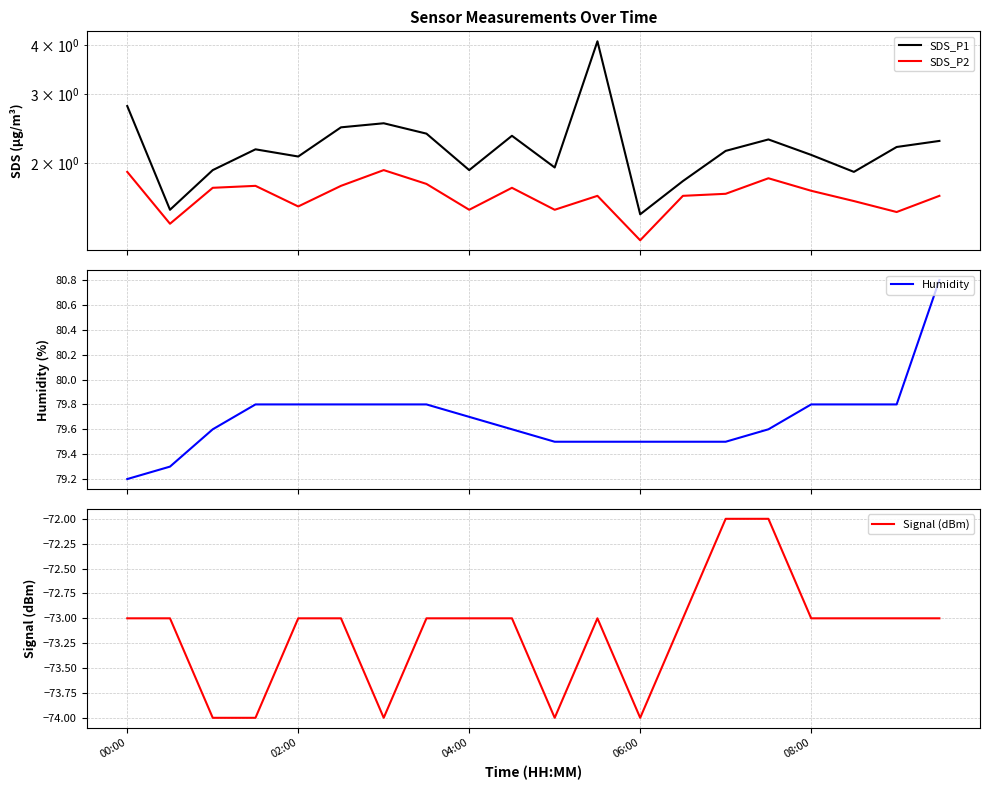

What value does the Signal (dBm) series have at 04:00?

-73